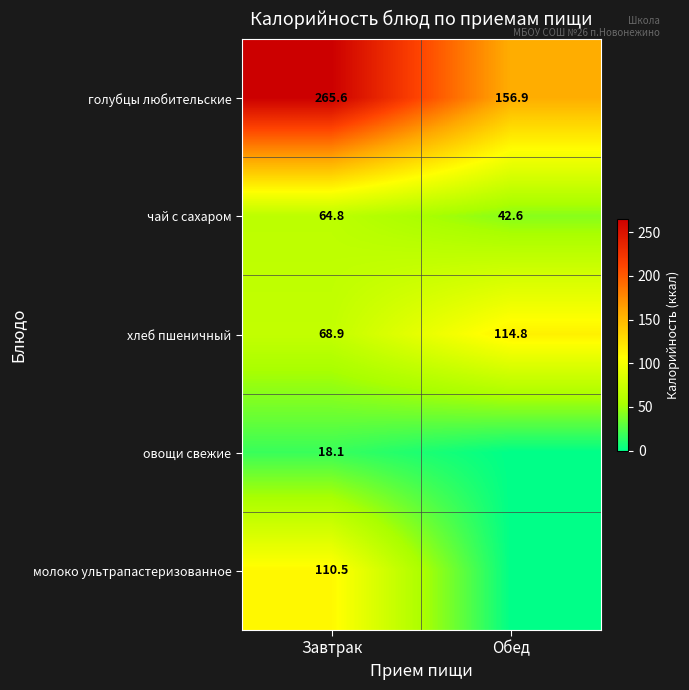

What is the total value across all series at Завтрак?

527.9